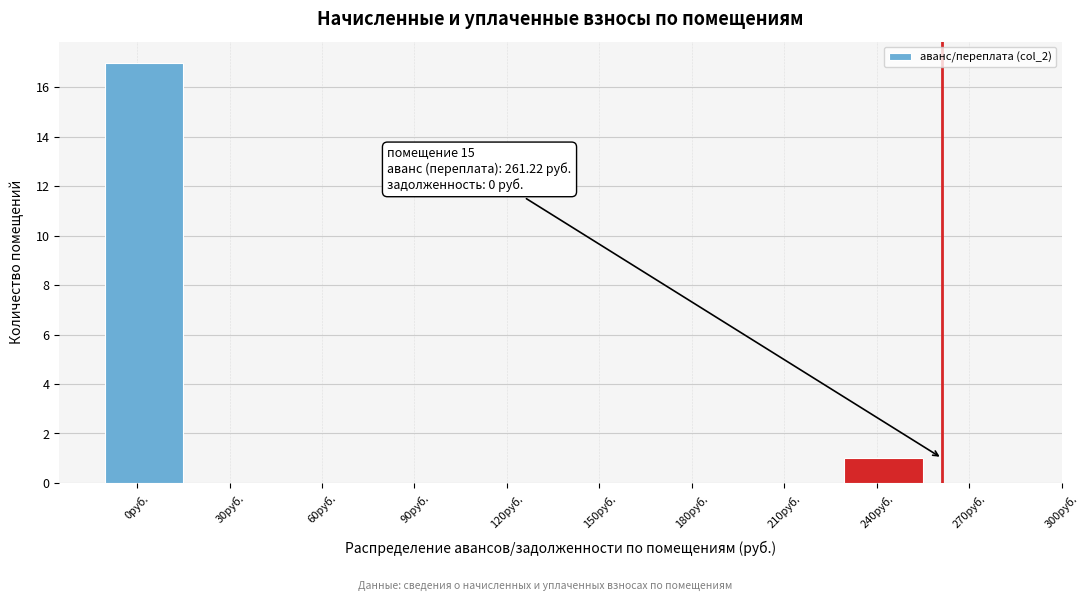

Reading left to right, extract all data points from this chart.

0руб.=17	30руб.=0	60руб.=0	90руб.=0	120руб.=0	150руб.=0	180руб.=0	210руб.=0	240руб.=1	270руб.=0